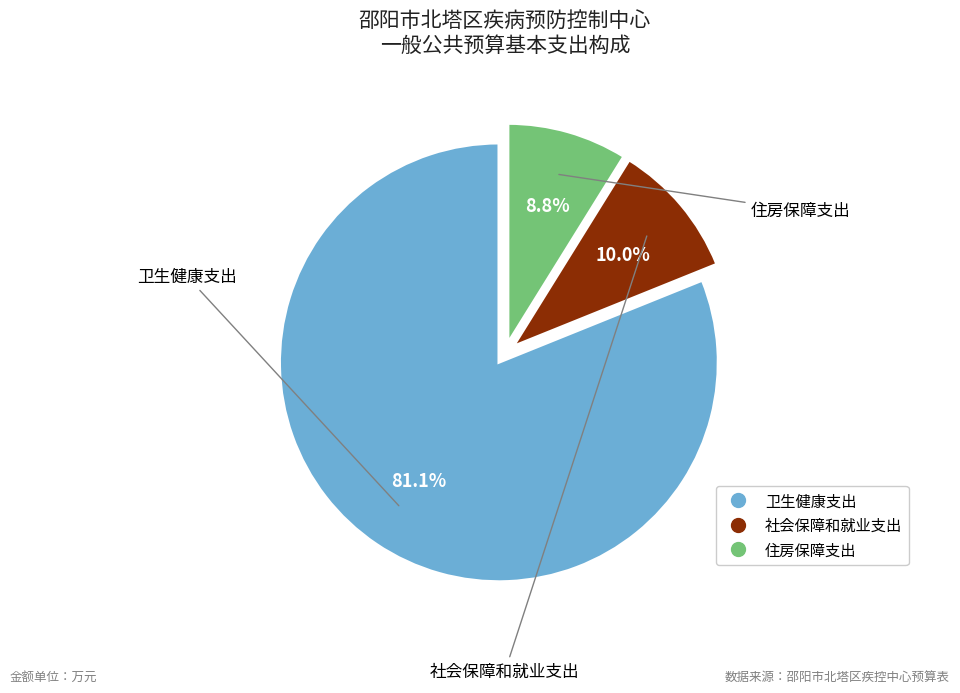

How many slices are in this pie chart?

3